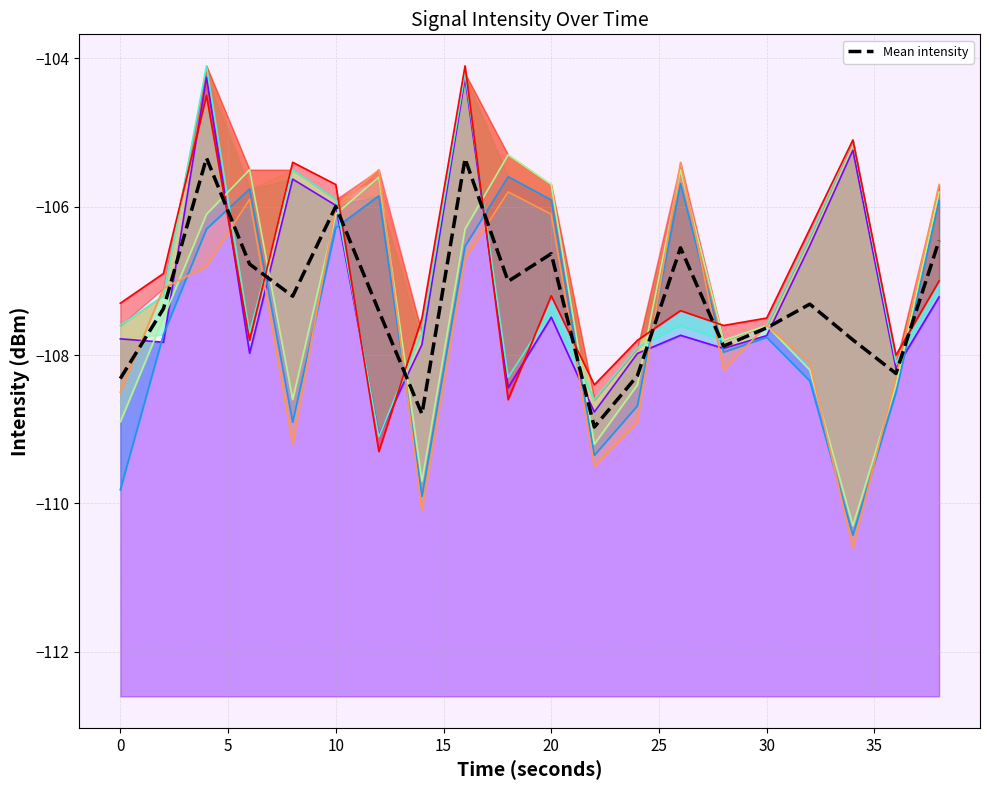

What is the difference between the maximum and minimum values?

3.6